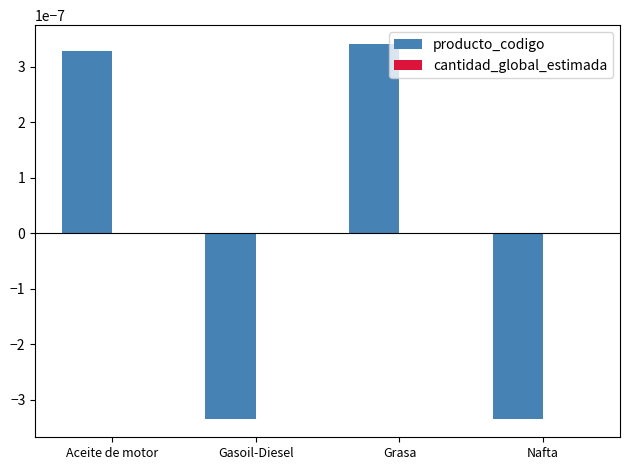

How many series are shown in this chart?

1